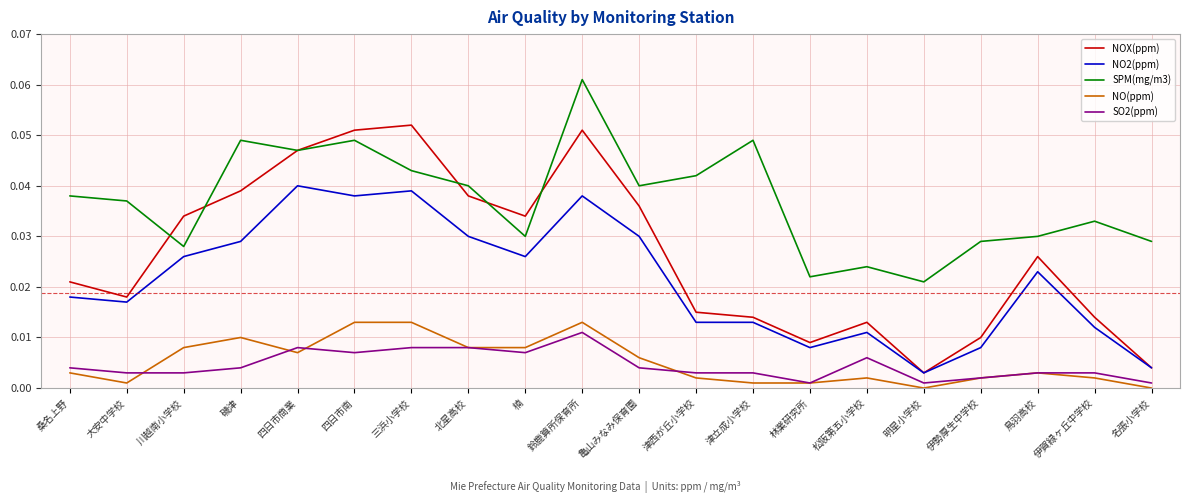

Where is the first local minimum for SPM(mg/m3)?

川越南小学校